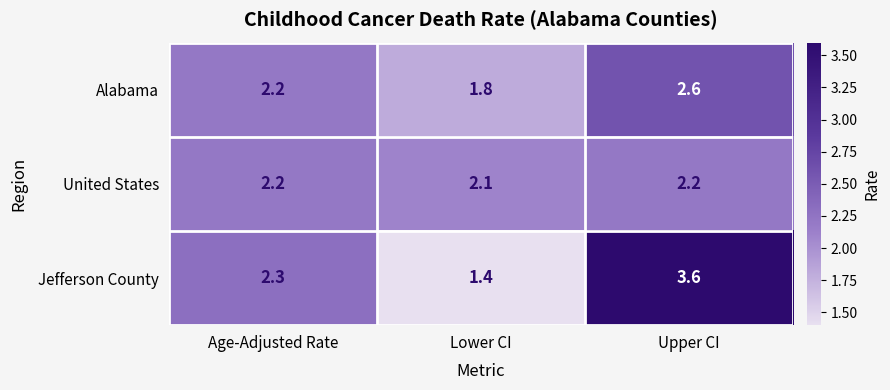

What is the sum of all Alabama values?

6.6